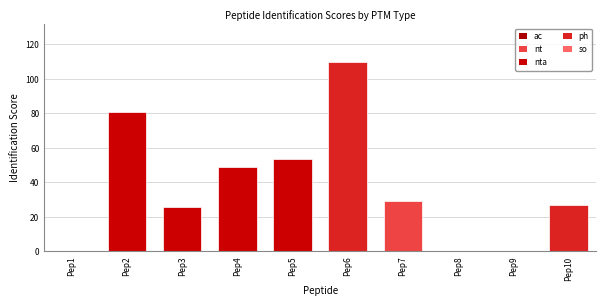

Are the bars horizontal?

No